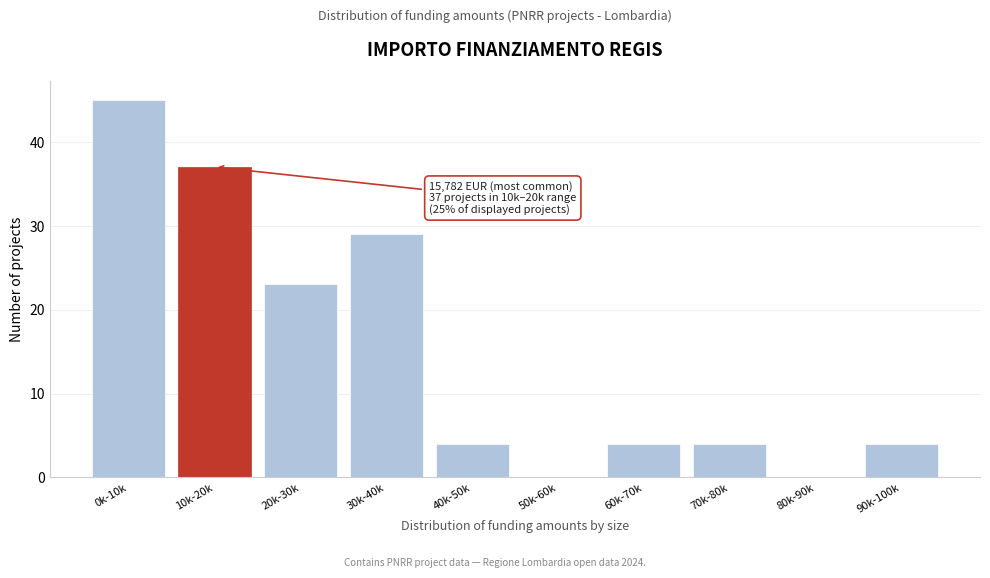

Reading left to right, extract all data points from this chart.

0k-10k=45	10k-20k=37	20k-30k=23	30k-40k=29	40k-50k=4	50k-60k=0	60k-70k=4	70k-80k=4	80k-90k=0	90k-100k=4